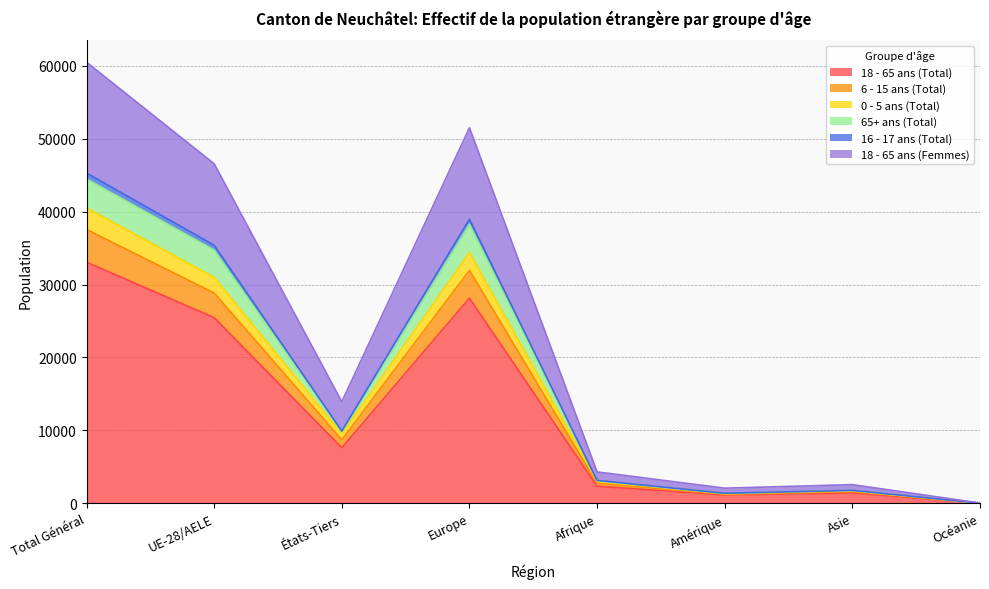

What is the label of the 8th point from the right?

Total Général